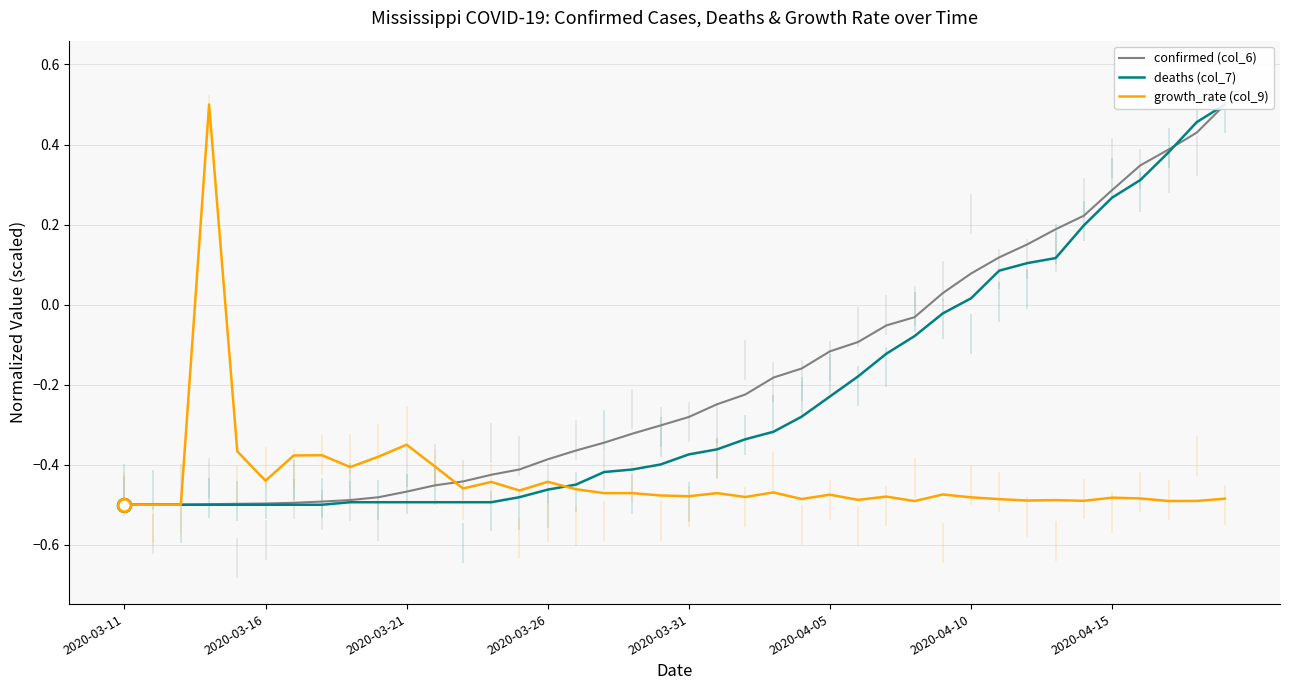

Rank the series by their maximum value, from highest to lowest.

confirmed (col_6), deaths (col_7), growth_rate (col_9)